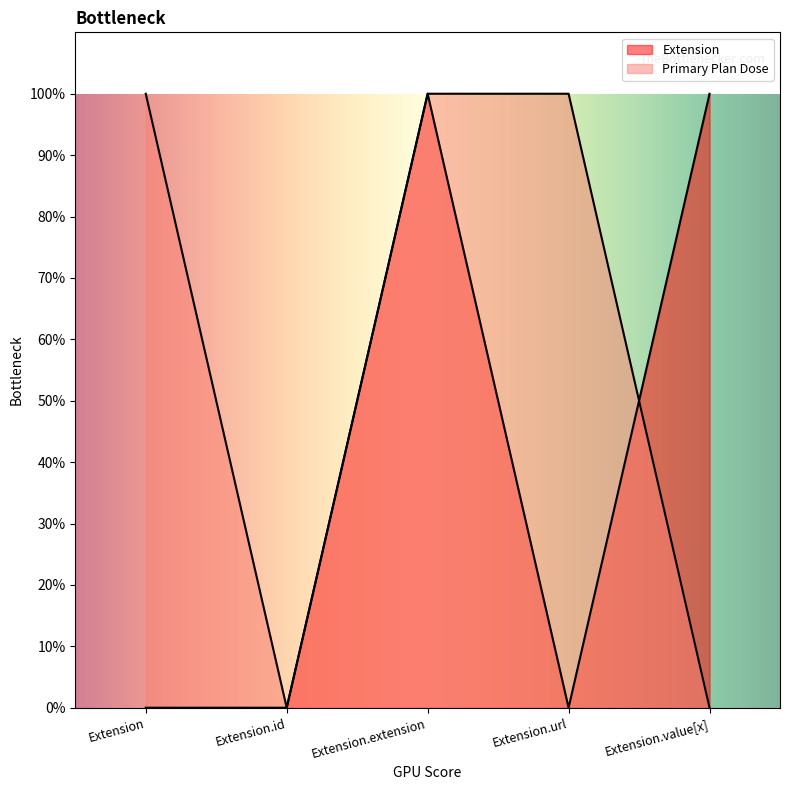

How many interior local peaks does the Extension series have?

1